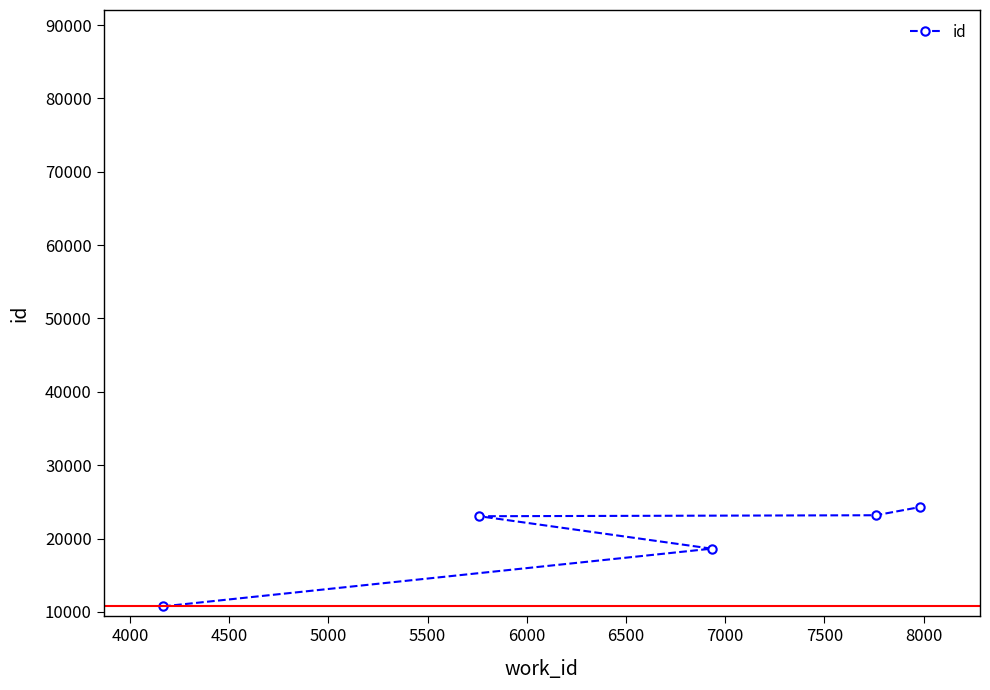

What is the value of the 1st point from the left?

10751